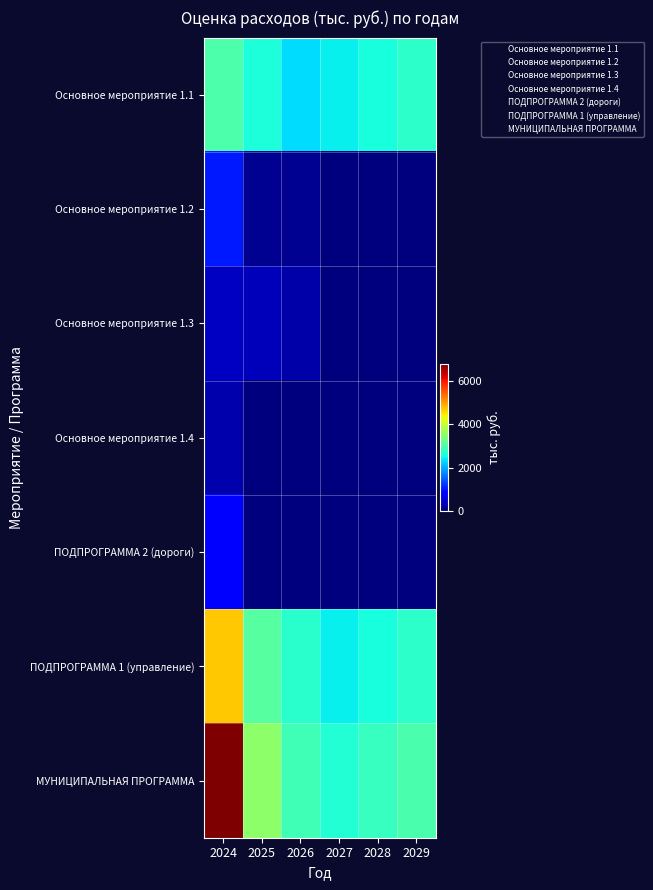

List the series in order of their peak value, lowest first.

Основное мероприятие 1.4, Основное мероприятие 1.3, ПОДПРОГРАММА 2 (дороги), Основное мероприятие 1.2, Основное мероприятие 1.1, ПОДПРОГРАММА 1 (управление), МУНИЦИПАЛЬНАЯ ПРОГРАММА